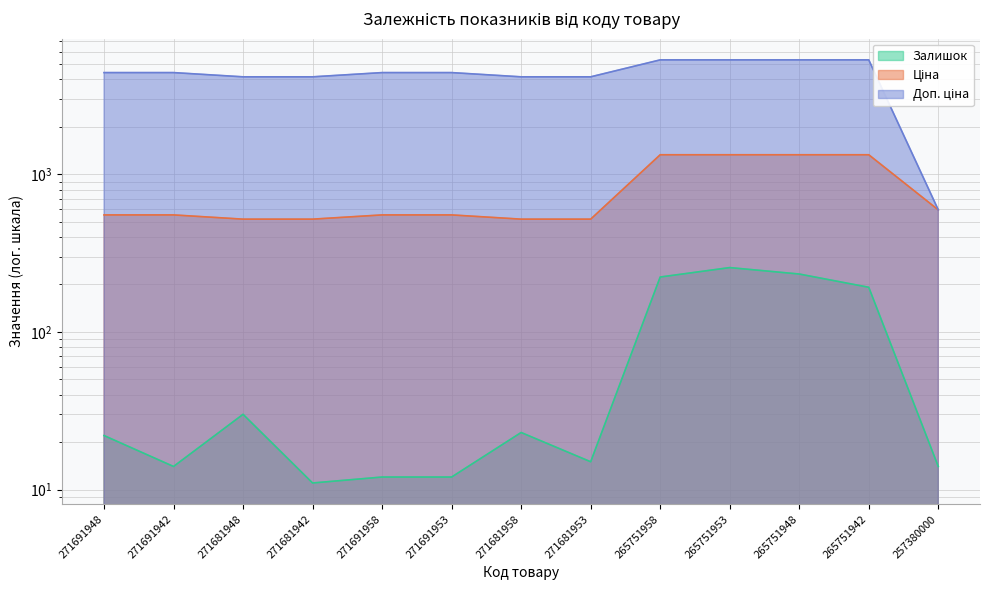

Between 271691942 and 271681958, which is larger?

271681958